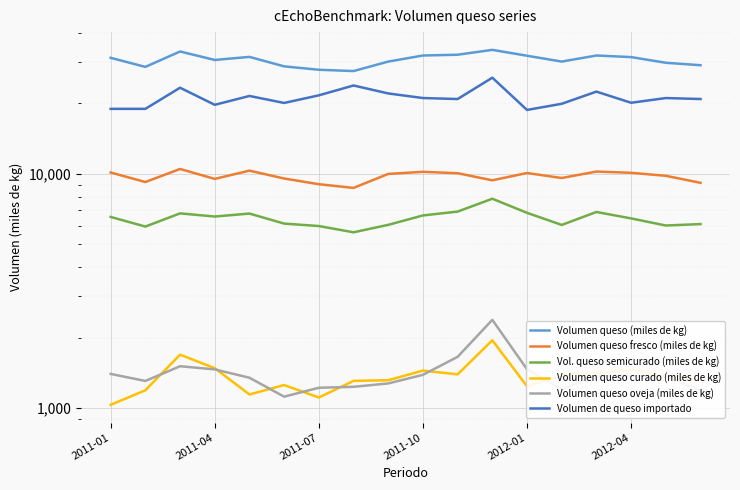

True or false: Volumen queso curado (miles de kg) has more than 0 points higher than both neighbors.

True